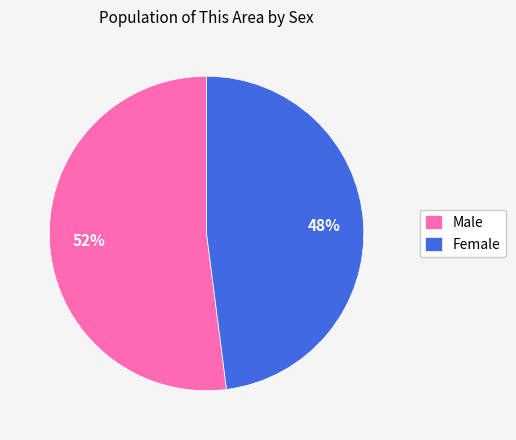

Does Female represent more than half of the total?

No